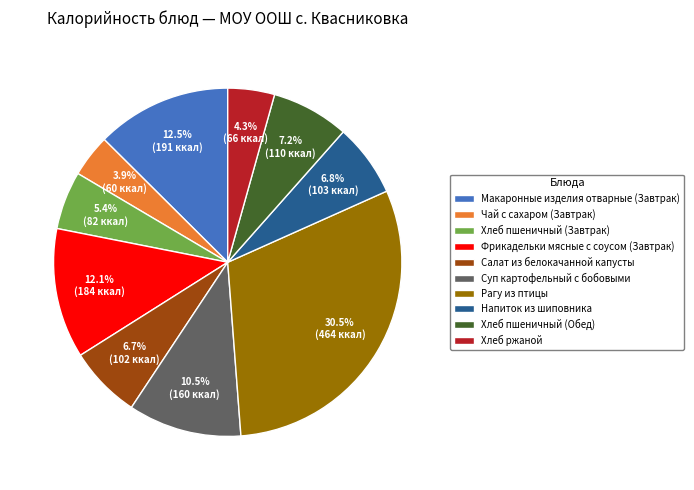

The Хлеб ржаной slice represents 14% of the pie. True or false?

False